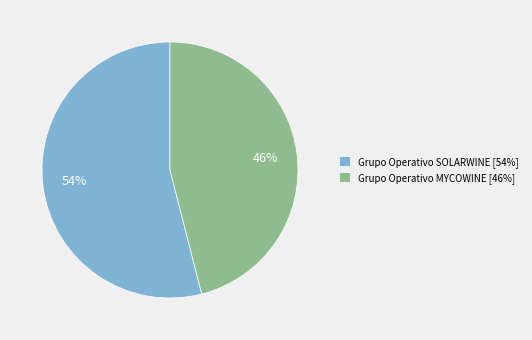

Is the sum of Grupo Operativo SOLARWINE [54%] and Grupo Operativo MYCOWINE [46%] greater than half?

Yes